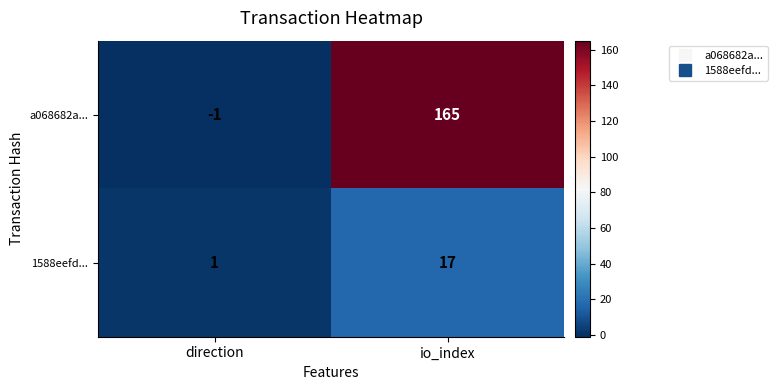

What is the difference between the highest and lowest values at io_index?

148